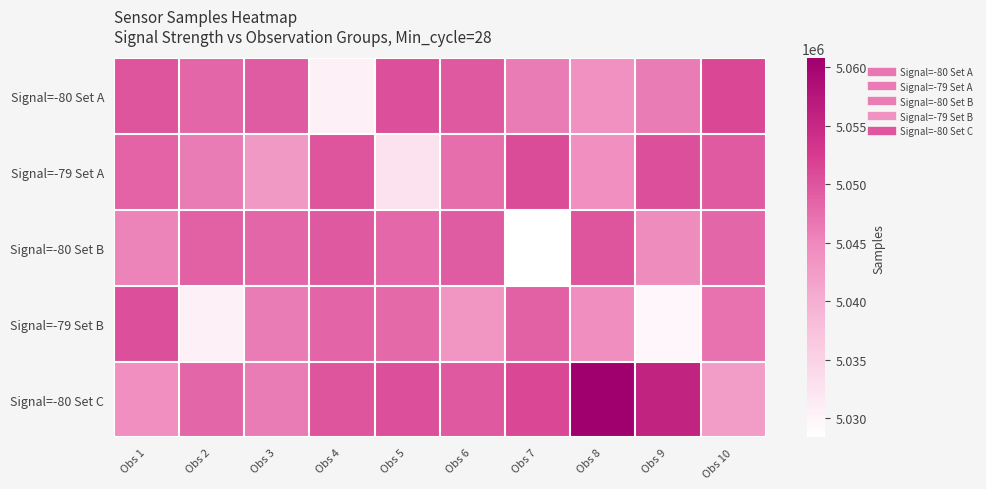

Rank the series by their maximum value, from lowest to highest.

Signal=-80 Set B, Signal=-79 Set B, Signal=-79 Set A, Signal=-80 Set A, Signal=-80 Set C